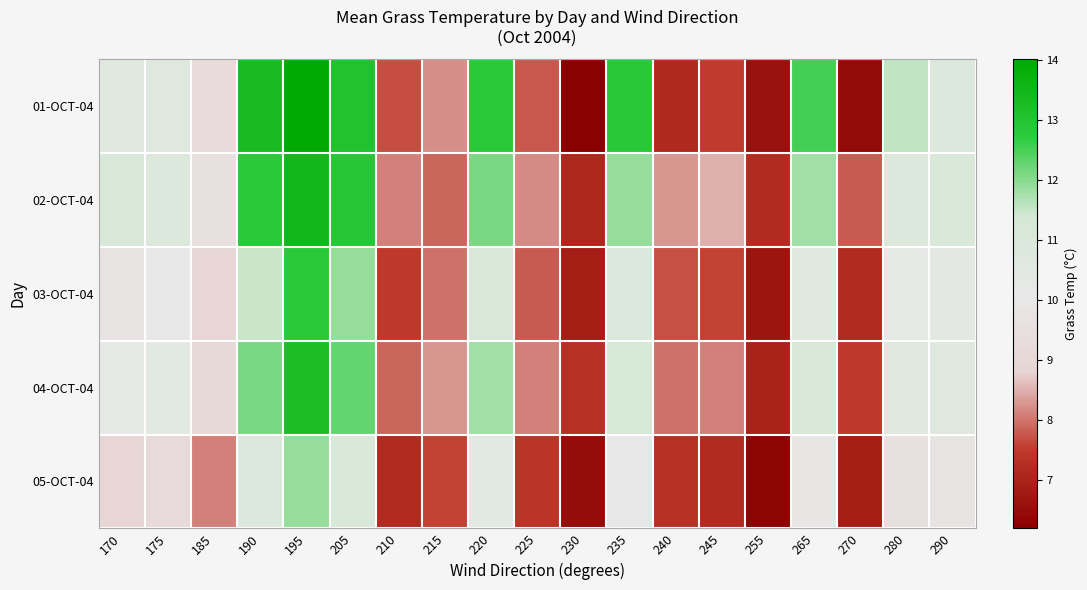

Reading right to left, transcribe all the data shown in this chart.

01-OCT-04: 290=11.0	280=11.6	270=6.5	265=12.5	255=6.6	245=7.5	240=7.1	235=12.8	230=6.2	225=7.8	220=12.8	215=8.2	210=7.7	205=13.1	195=14.0	190=13.3	185=9.3	175=10.8	170=10.6
02-OCT-04: 290=11.1	280=10.9	270=7.8	265=11.8	255=7.2	245=8.5	240=8.3	235=11.9	230=7.1	225=8.2	220=12.1	215=7.9	210=8.1	205=12.9	195=13.5	190=12.8	185=9.5	175=10.9	170=11.2
03-OCT-04: 290=10.4	280=10.2	270=7.2	265=10.6	255=6.7	245=7.6	240=7.7	235=10.8	230=6.9	225=7.8	220=11.2	215=8.0	210=7.5	205=11.9	195=12.8	190=11.5	185=8.9	175=10.1	170=9.8
04-OCT-04: 290=10.7	280=10.6	270=7.5	265=11.1	255=7.0	245=8.1	240=8.0	235=11.3	230=7.3	225=8.1	220=11.8	215=8.3	210=7.9	205=12.3	195=13.2	190=12.1	185=9.1	175=10.5	170=10.2
05-OCT-04: 290=9.8	280=9.6	270=6.9	265=9.9	255=6.3	245=7.2	240=7.3	235=10.1	230=6.5	225=7.4	220=10.5	215=7.6	210=7.2	205=11.1	195=11.9	190=10.8	185=8.1	175=9.2	170=8.9